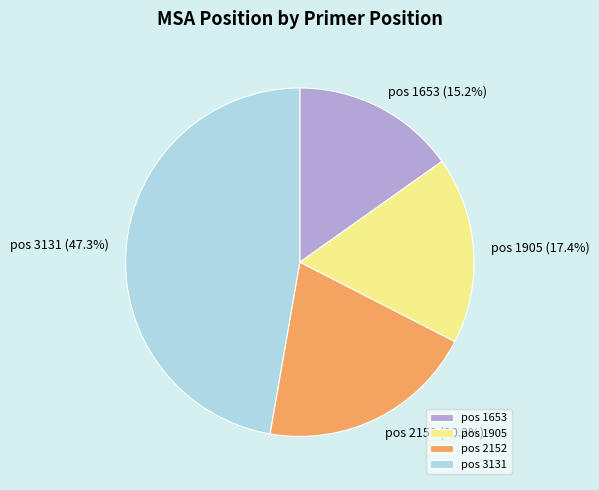

Which slice is the smallest?

pos 1653